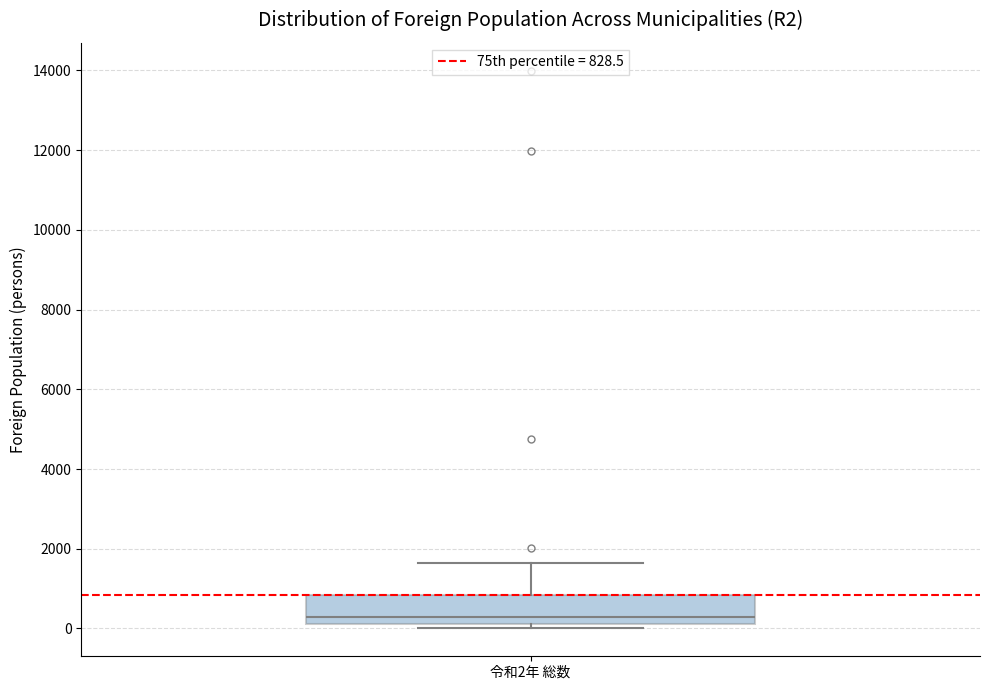

Transcribe this box plot: give where the median line is, the range the box spans, and where the two whiskers end, as read against the y-axis. The values are not printed on the chart, so give them approximately, as read against the axis.

median 200 (just above the box's lower edge), box 200 to 800, whiskers 0 to 1600